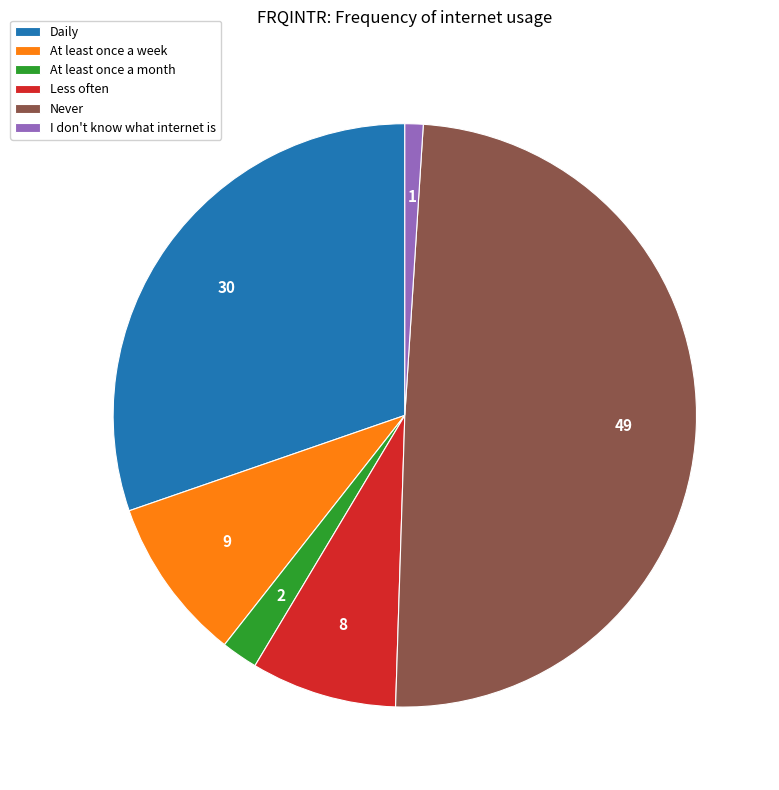

Is there any slice that represents more than half of the pie?

No